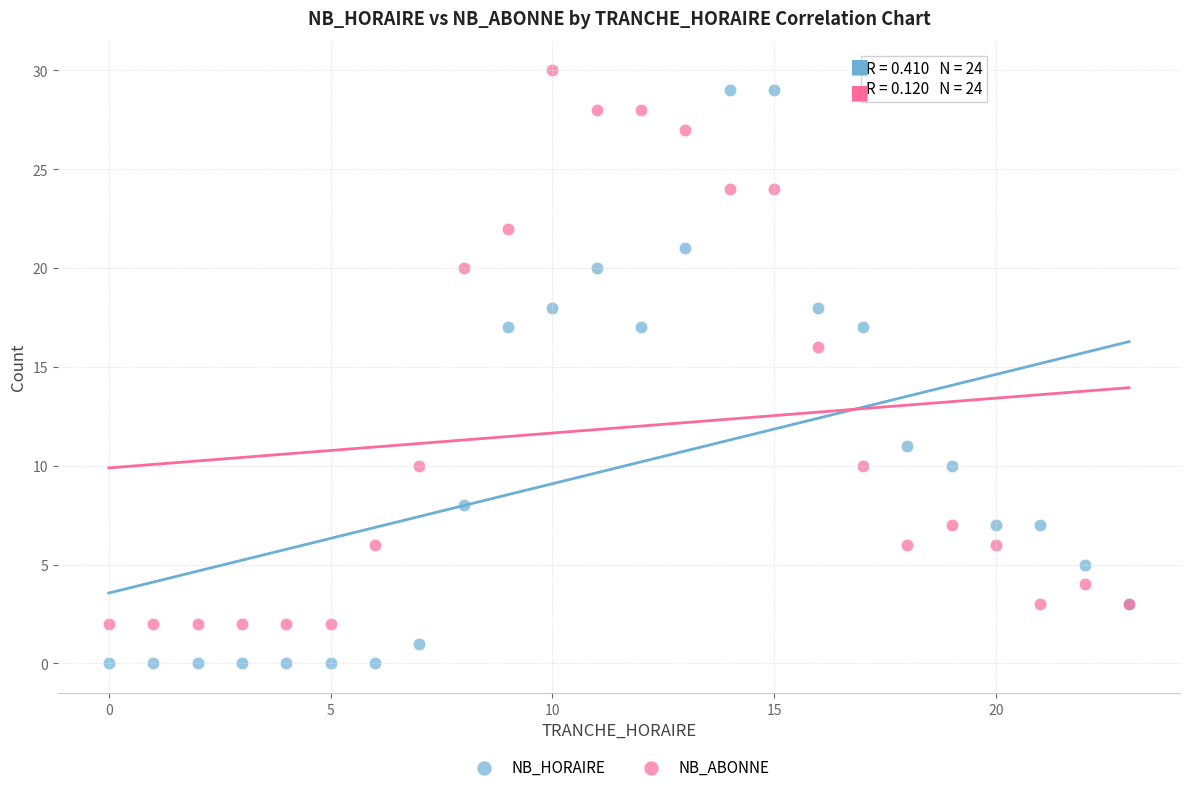

What are all the series names shown in the legend?

NB_HORAIRE, NB_ABONNE